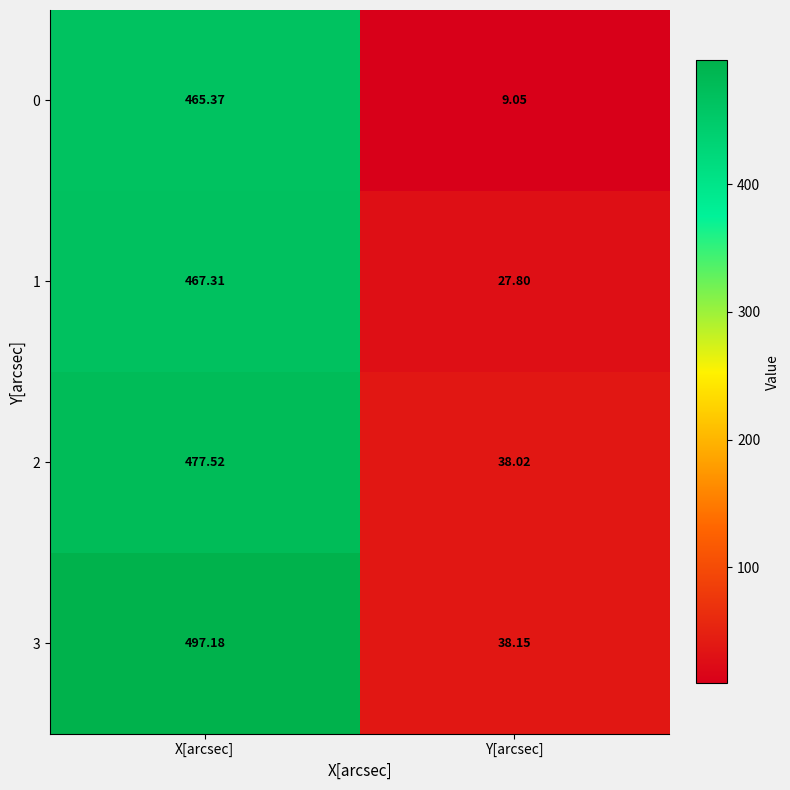

Which category has the lowest value in the 1 series?

Y[arcsec]